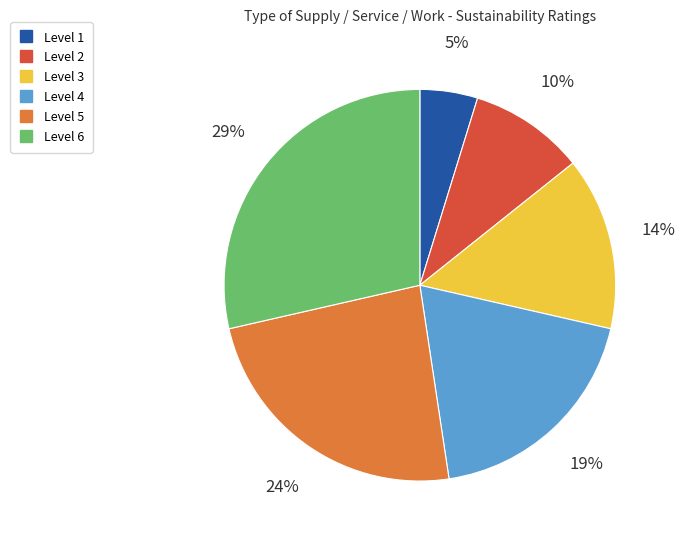

What is the ratio of the value at Level 3 to the value at Level 5?

0.6